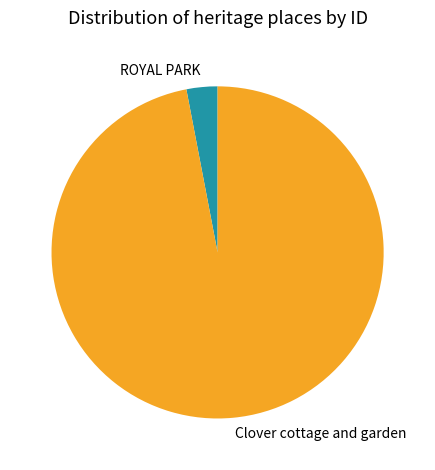

Is ROYAL PARK the majority of the pie?

No